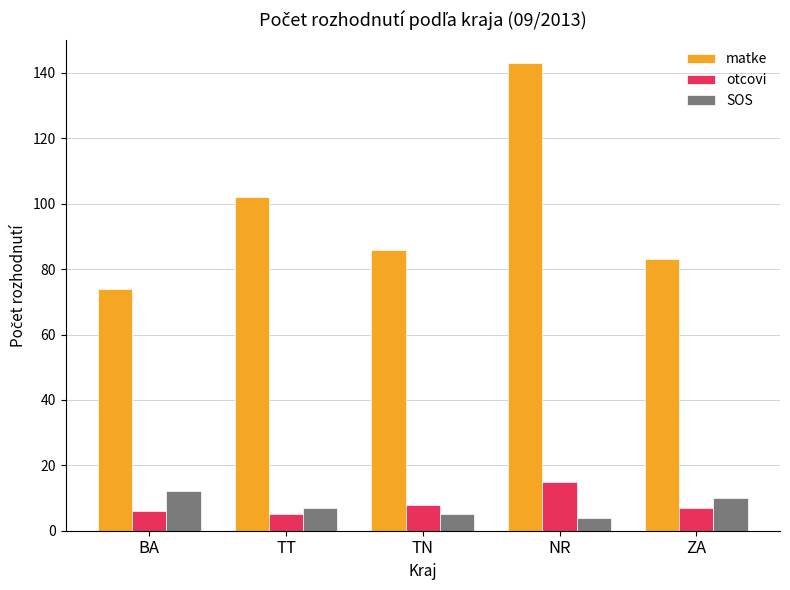

Reading right to left, list all the values displayed in this chart.

matke: ZA=83	NR=143	TN=86	TT=102	BA=74
otcovi: ZA=7	NR=15	TN=8	TT=5	BA=6
SOS: ZA=10	NR=4	TN=5	TT=7	BA=12